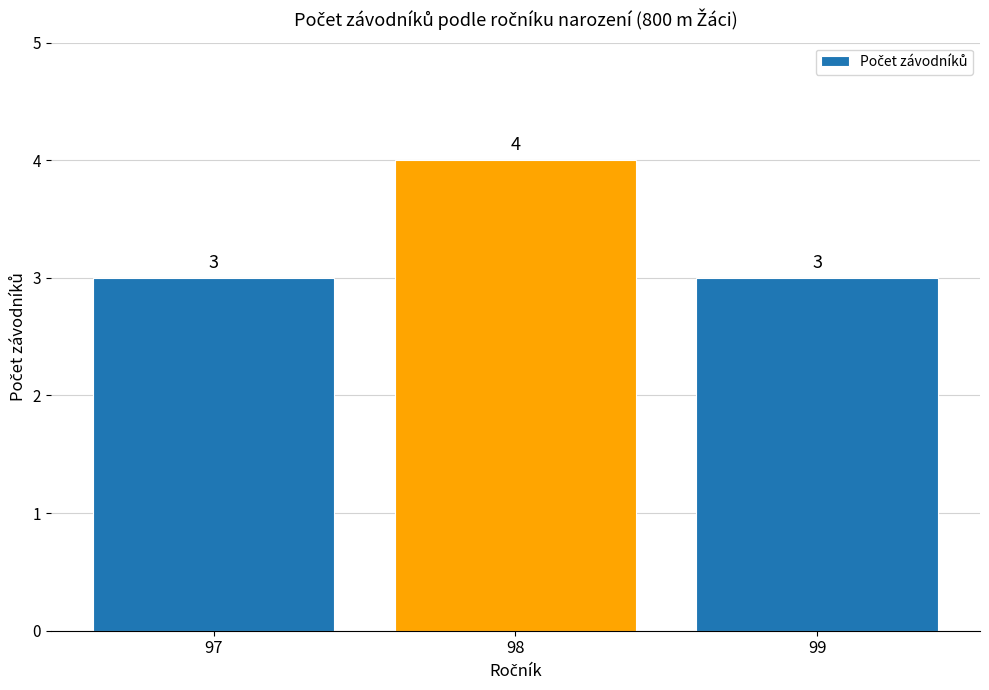

The value at 97 is 3. True or false?

True